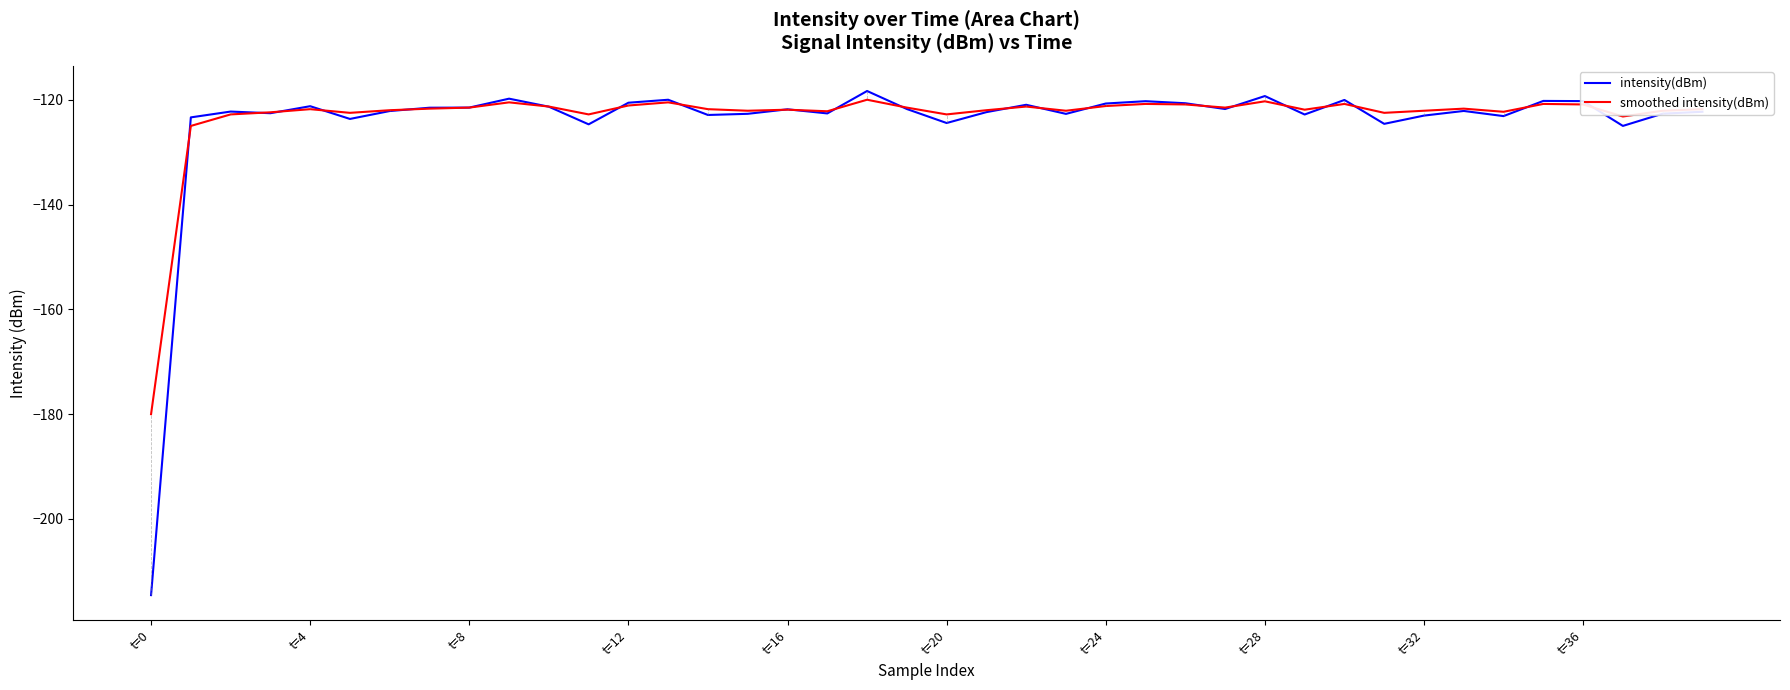

How many series are shown in this chart?

2